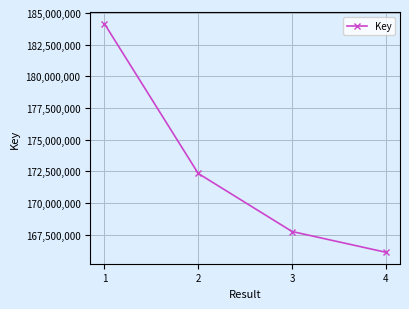

Approximately how many times larger is the value at 2 compared to 3?

1.0